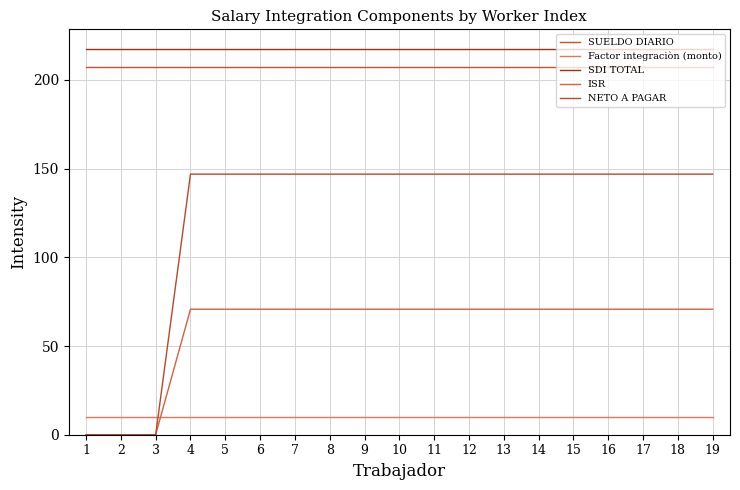

True or false: NETO A PAGAR has more than 1 points higher than both neighbors.

False